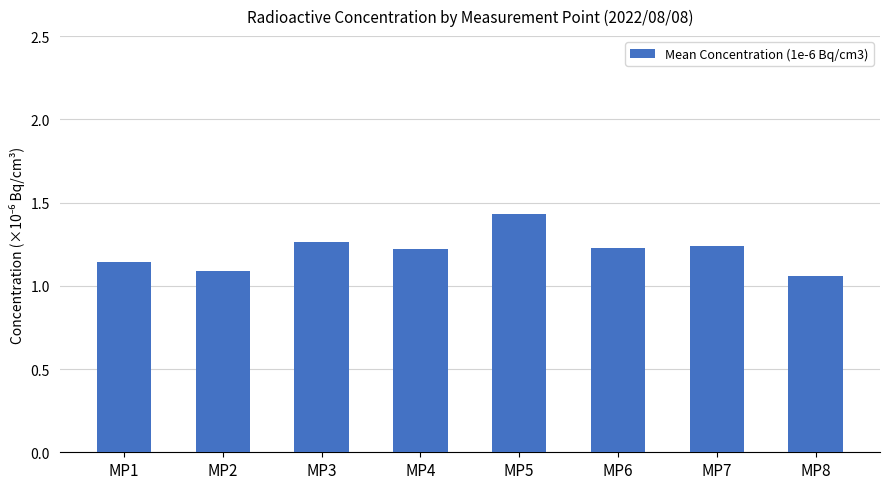

At which label is the value closest to 1?

MP8